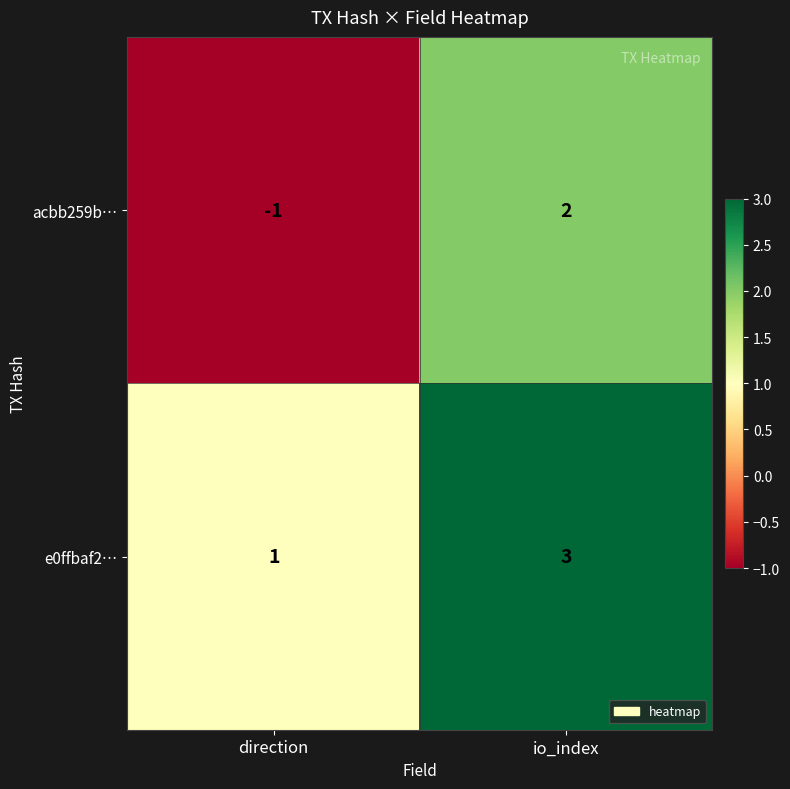

The e0ffbaf2… series shows 3 at io_index. True or false?

True